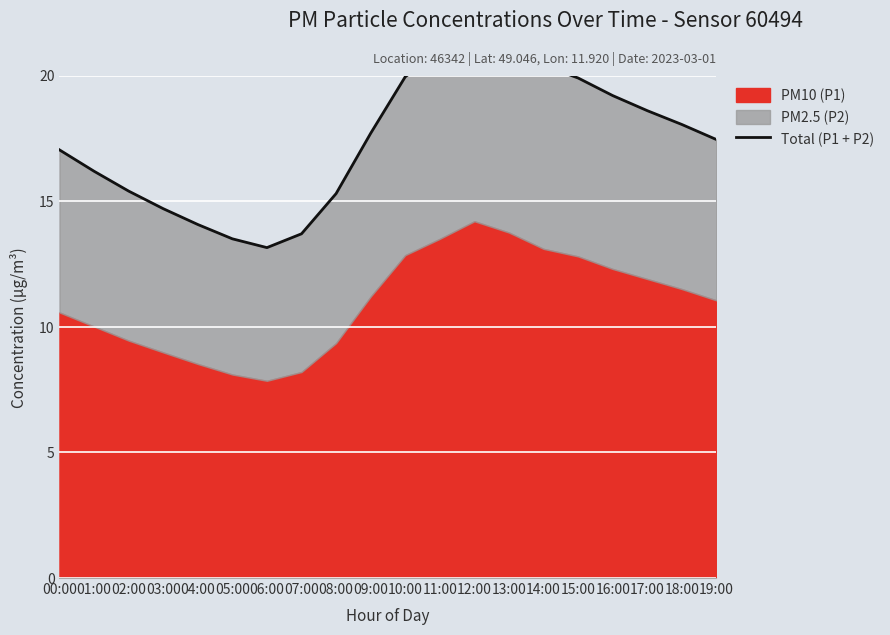

Where does the data first go above 17?

00:00